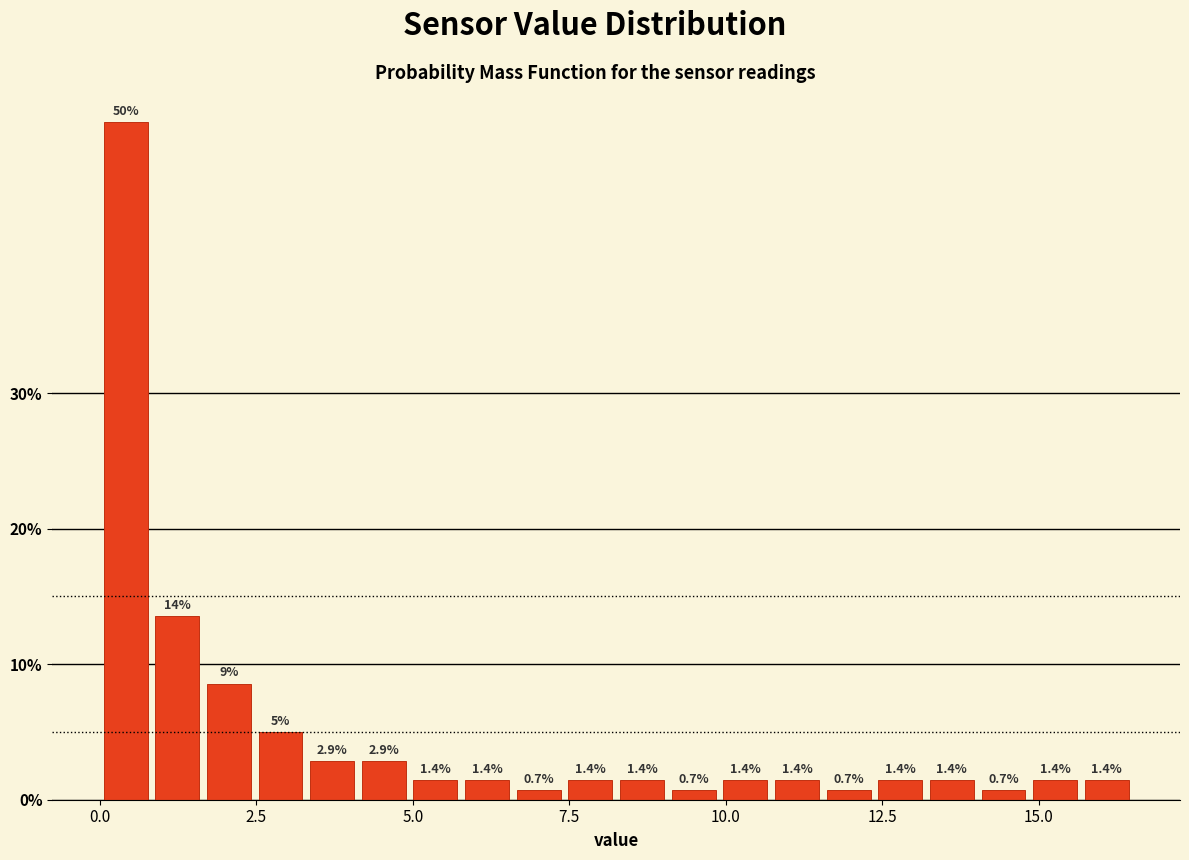

Read against the x-axis, roughly where is the centre of the tallest bar?

0.5